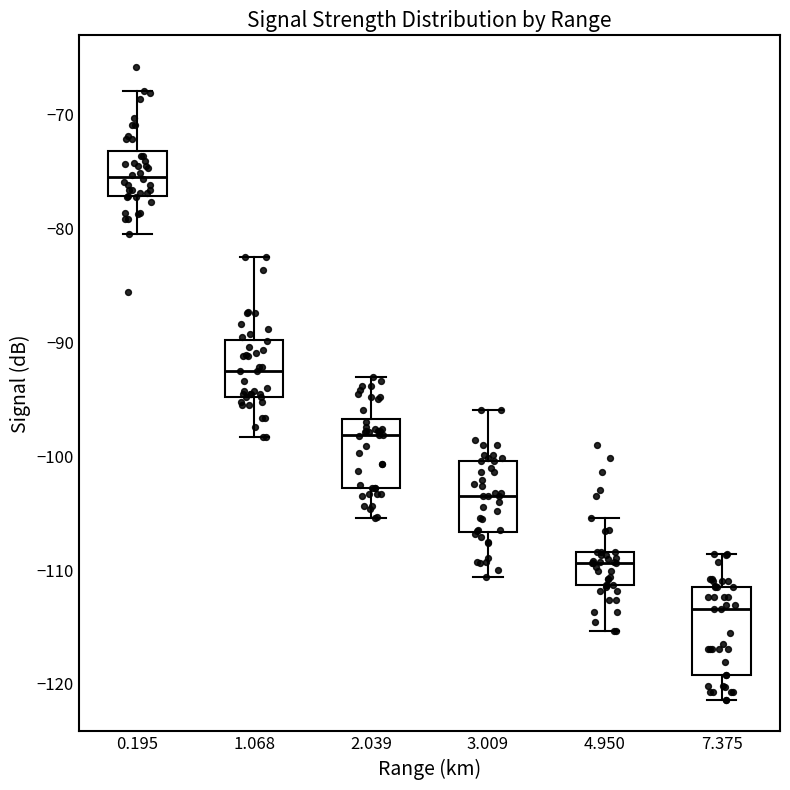

Reading left to right, transcribe this box plot: for each box, give where its median line is, the range the box spans, and where its two whiskers end, as read against the y-axis. The values are not printed on the chart, so give them approximately, as read against the axis.

0.195: median -75, box -77 to -73, whiskers -80 to -68
1.068: median -92, box -95 to -90, whiskers -98 to -82
2.039: median -98, box -103 to -97, whiskers -105 to -93
3.009: median -103, box -107 to -100, whiskers -111 to -96
4.950: median -109, box -111 to -108, whiskers -115 to -105
7.375: median -113, box -119 to -111, whiskers -121 to -109